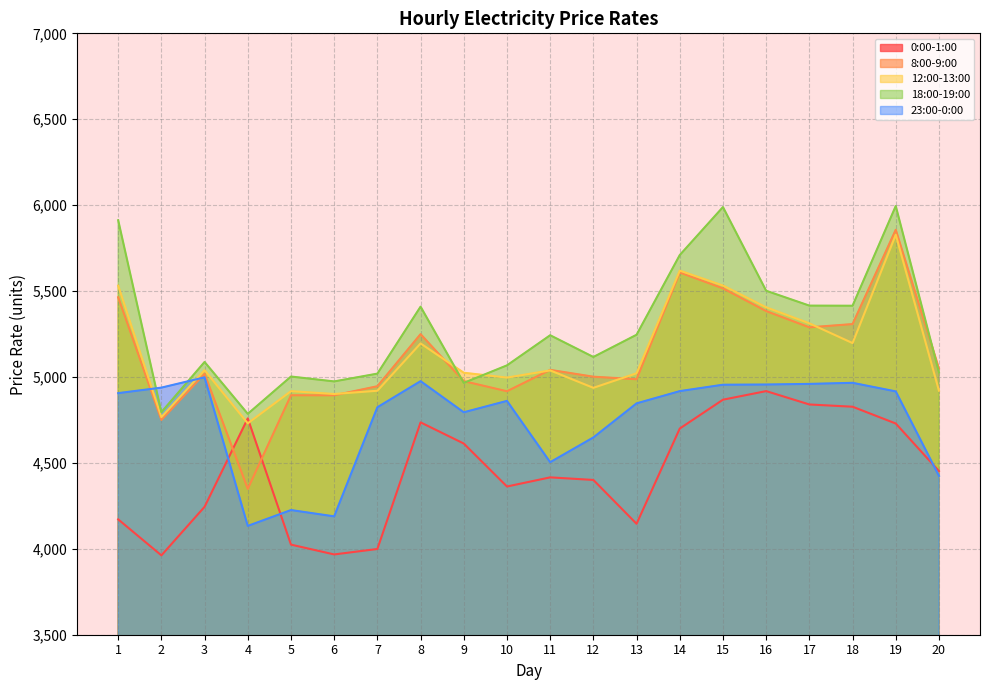

Which label corresponds to the smallest value in the chart?

2